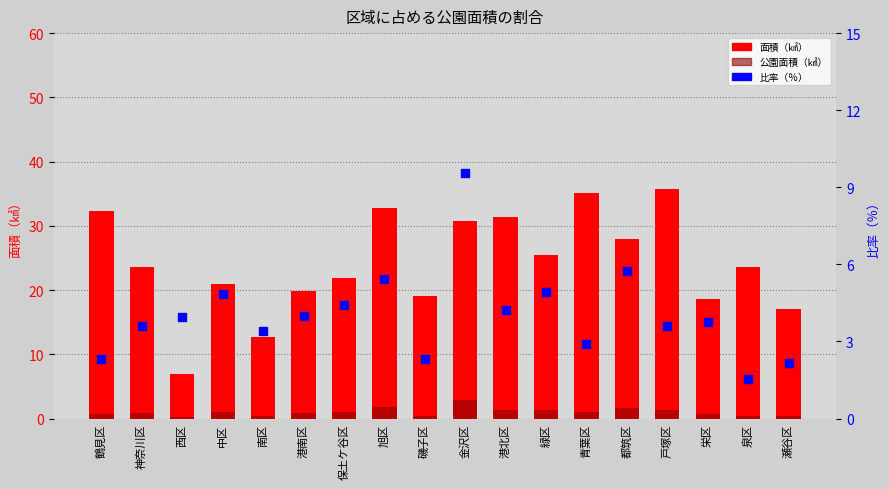

Which series contains the lowest Y value?

公園面積（㎢）